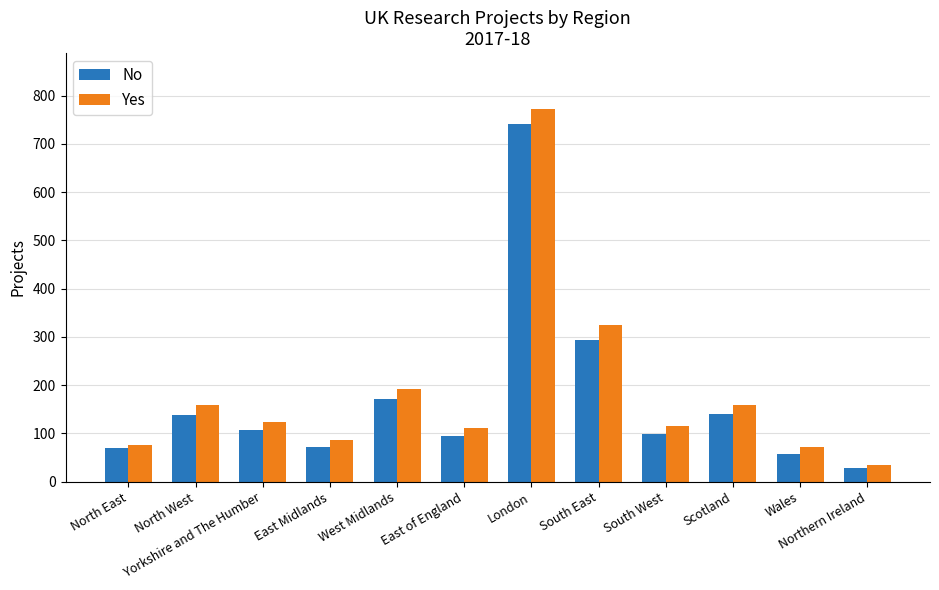

What is the sum of all Yes values?

2226